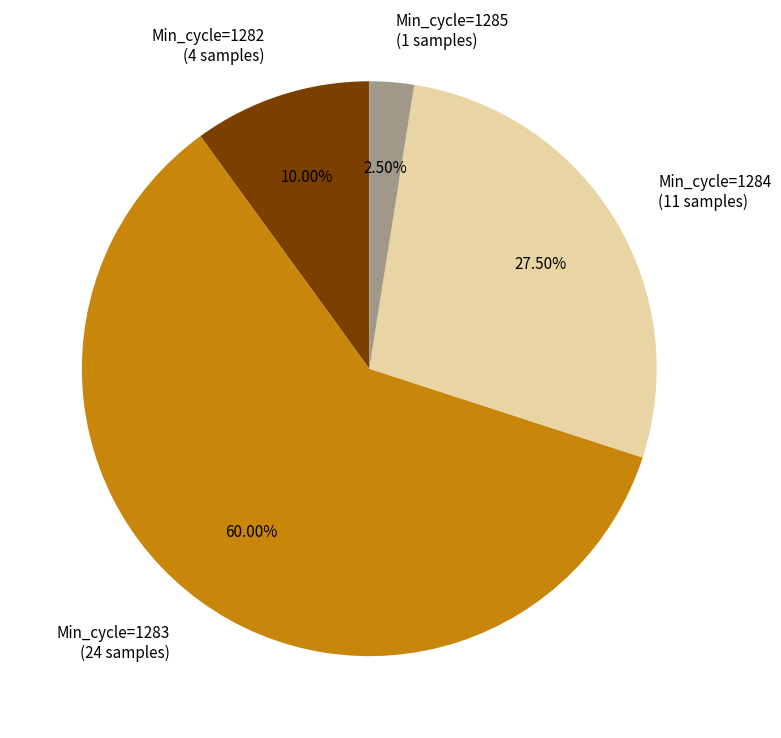

Is there any slice that represents more than half of the pie?

Yes